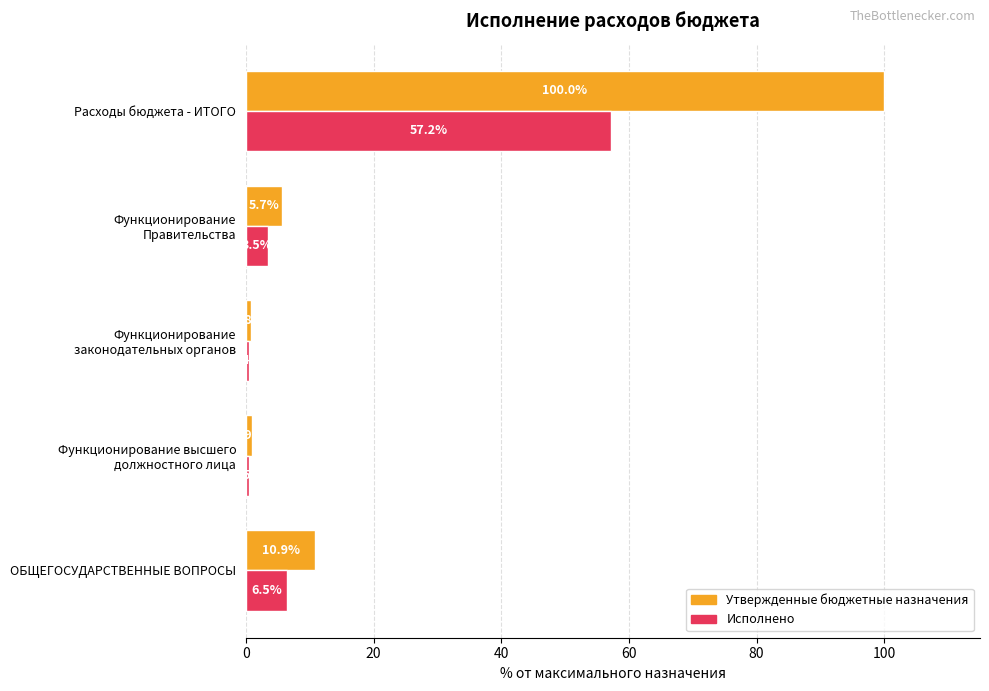

Which series has the largest total across all categories?

Утвержденные бюджетные назначения